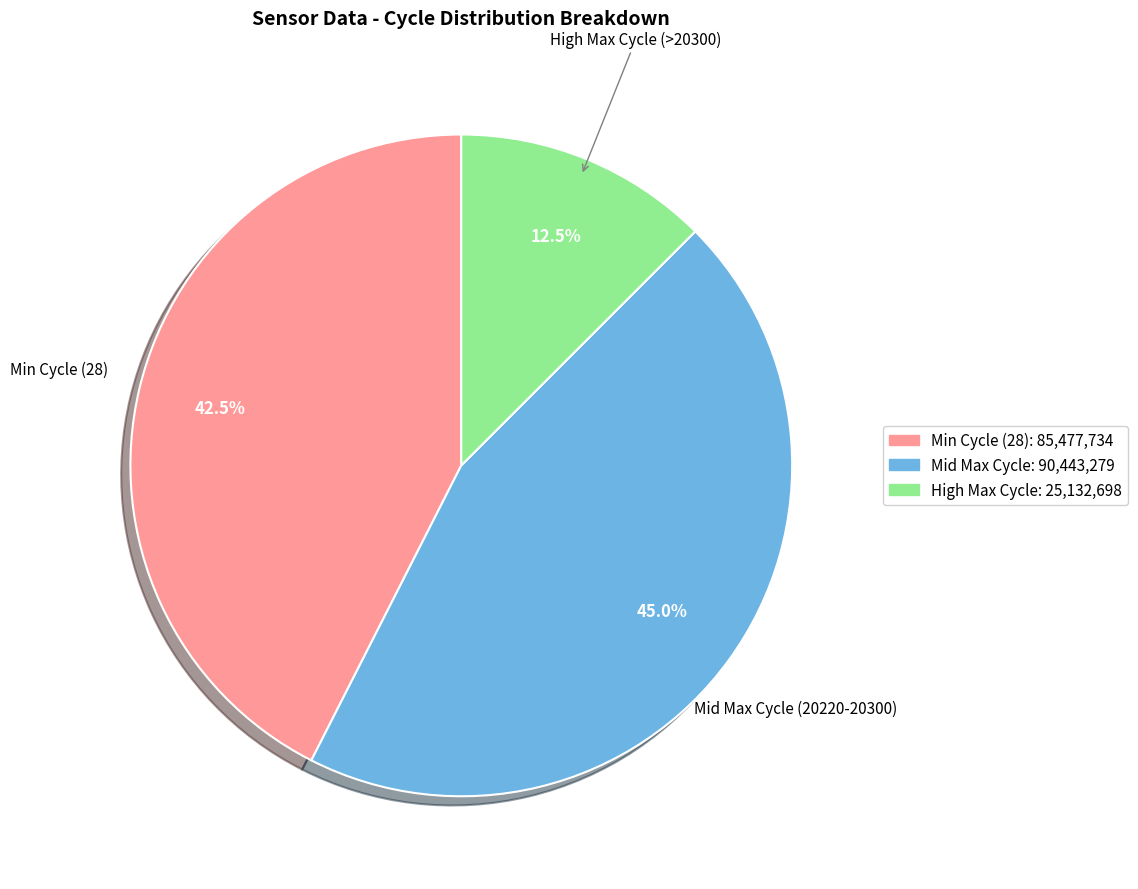

Is there a majority slice in this chart?

No